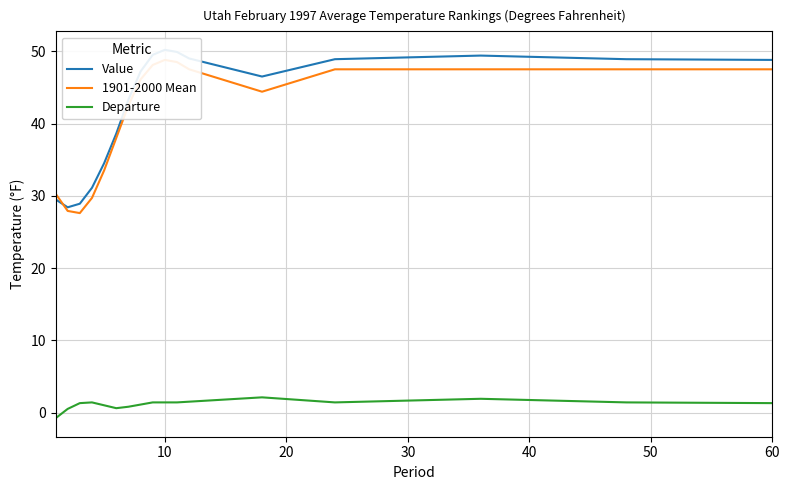

List the labels in order of Departure value, largest first.

12, 14, 11, 30, 8, 9, 10, 13, 15, 20, 16, 7, 40, 60, 50, 10, 0